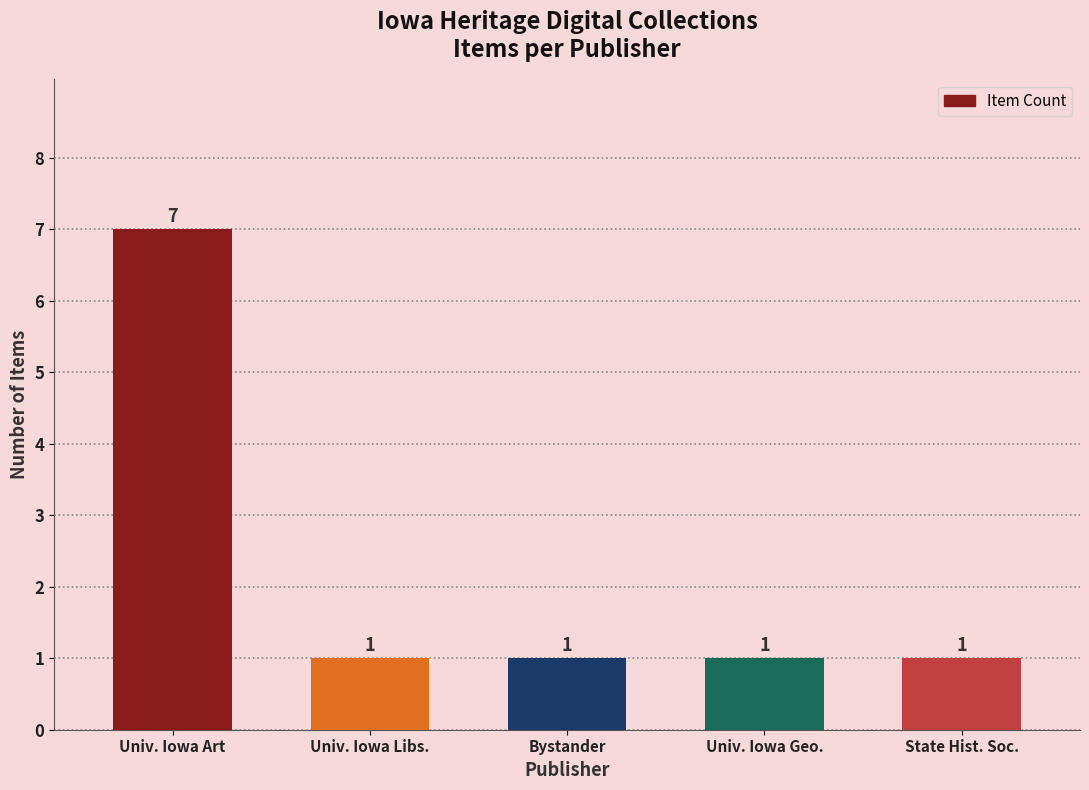

What is the label of the 2nd bar from the left?

Univ. Iowa Libs.